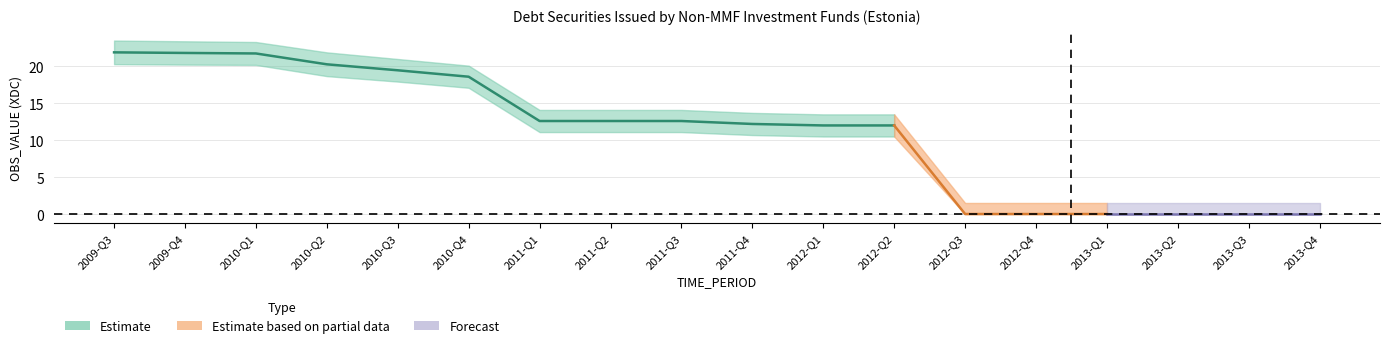

True or false: OBS_VALUE_upper has a value of 35.9 at 2010-Q4.

False